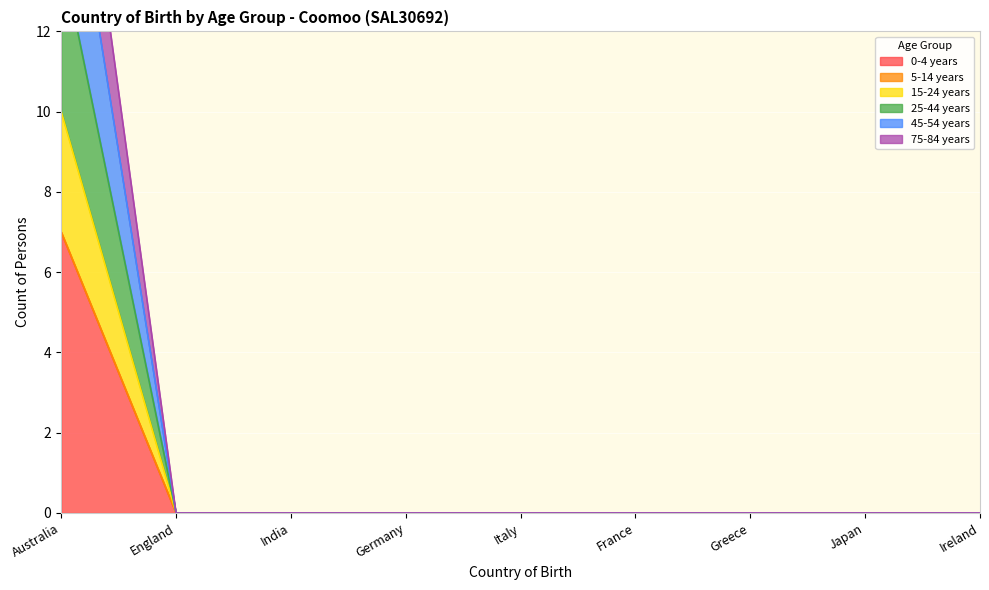

List the labels in order of 0-4 years value, smallest first.

England, India, Germany, Italy, France, Greece, Japan, Ireland, Australia